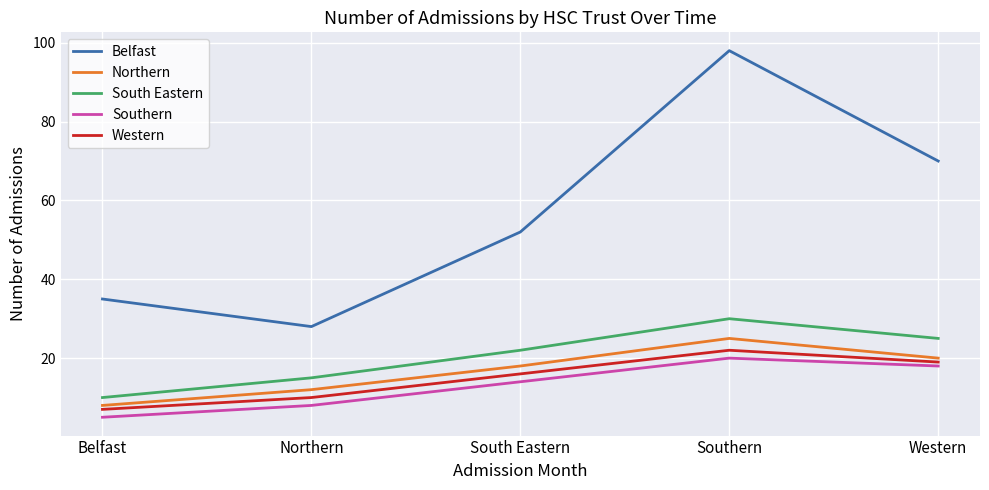

Reading right to left, what are all the values shown in this chart?

Belfast: Western=70	Southern=98	South Eastern=52	Northern=28	Belfast=35
Northern: Western=20	Southern=25	South Eastern=18	Northern=12	Belfast=8
South Eastern: Western=25	Southern=30	South Eastern=22	Northern=15	Belfast=10
Southern: Western=18	Southern=20	South Eastern=14	Northern=8	Belfast=5
Western: Western=19	Southern=22	South Eastern=16	Northern=10	Belfast=7